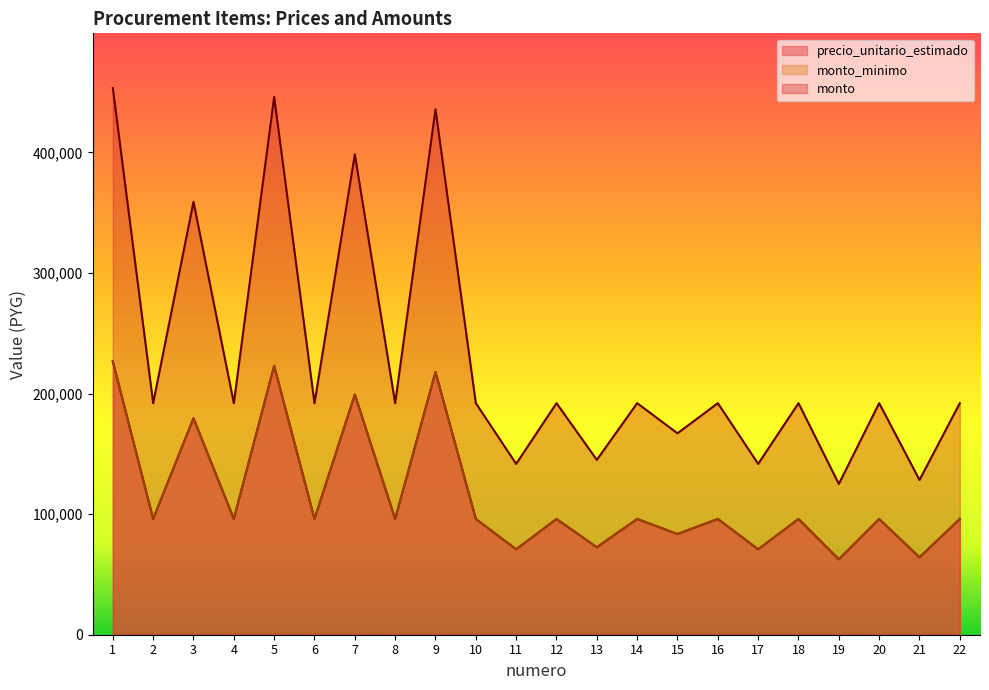

True or false: monto and precio_unitario_estimado intersect in this chart.

False